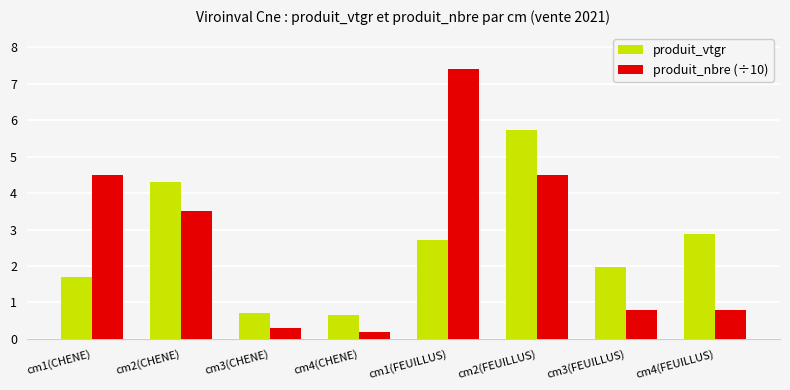

What is the lowest value of the produit_nbre (÷10) series?

0.2